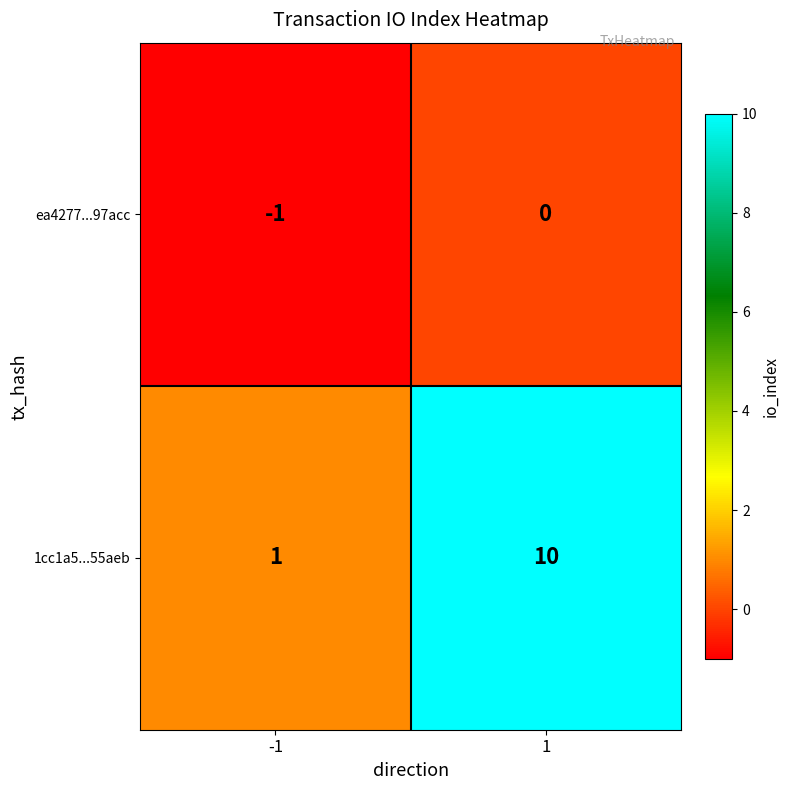

True or false: 1cc1a5...55aeb has a value of 10 at 1.

True